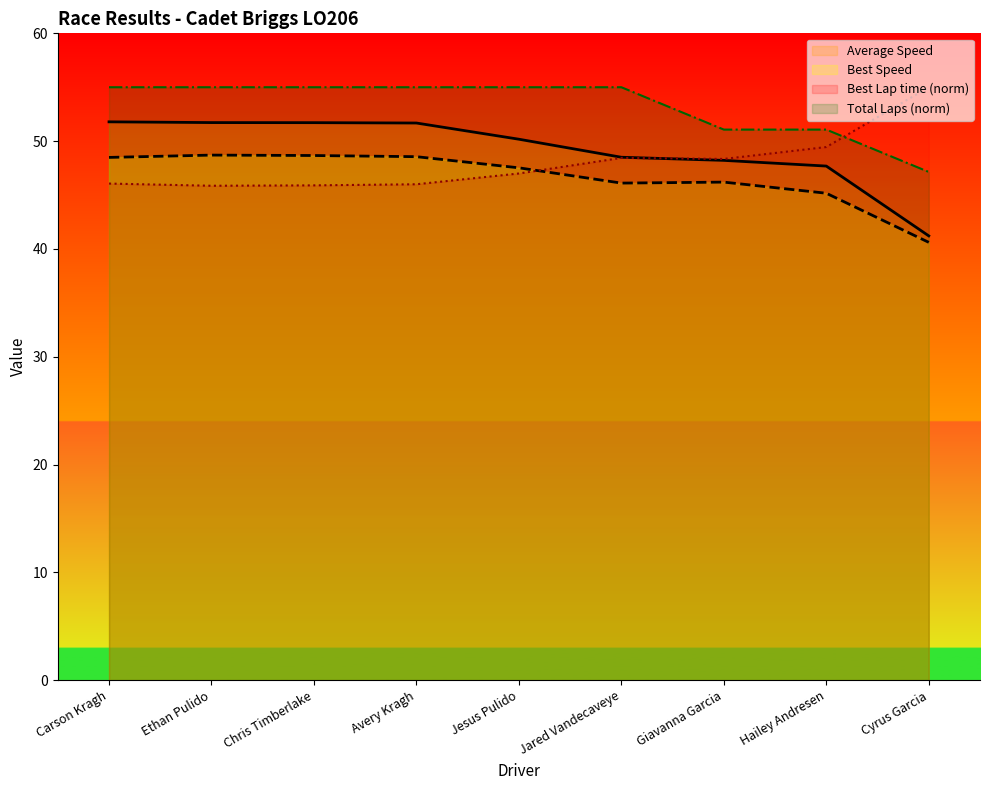

What is the spread (max minus min) of values at Chris Timberlake?

9.1